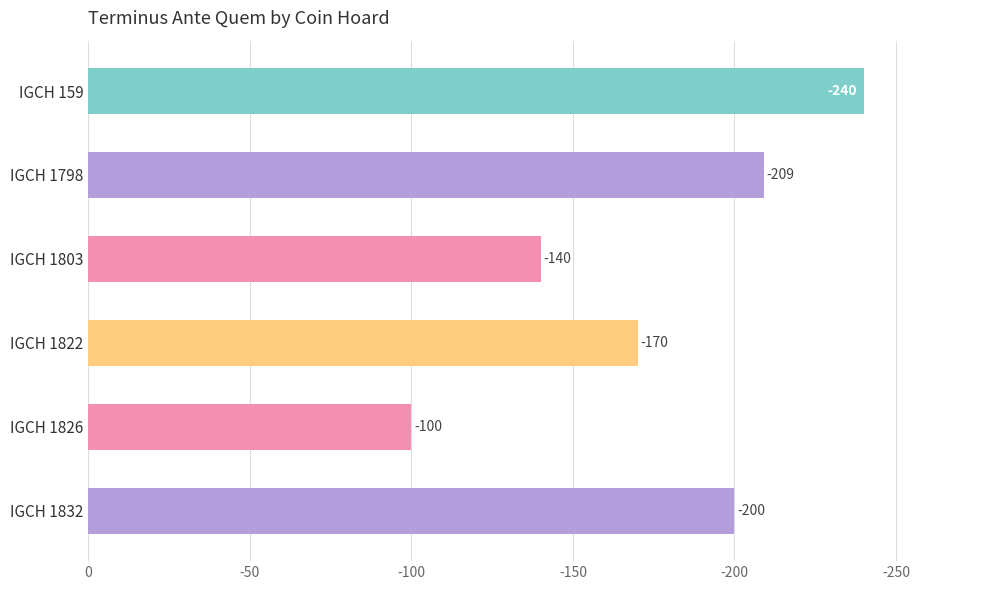

Does the chart contain any negative values?

No